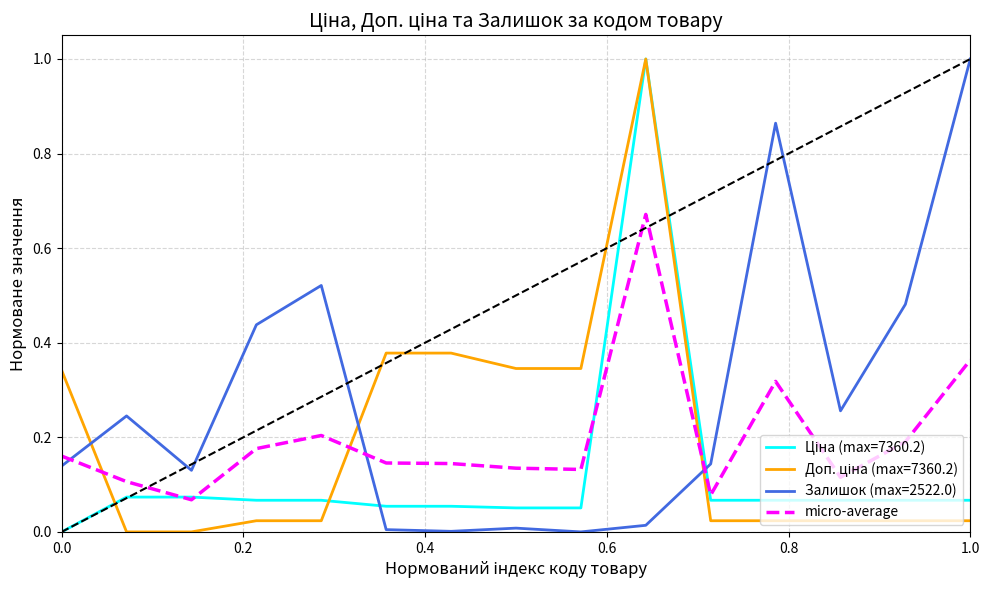

How many times do micro-average and Залишок (max=2522.0) cross each other?

3